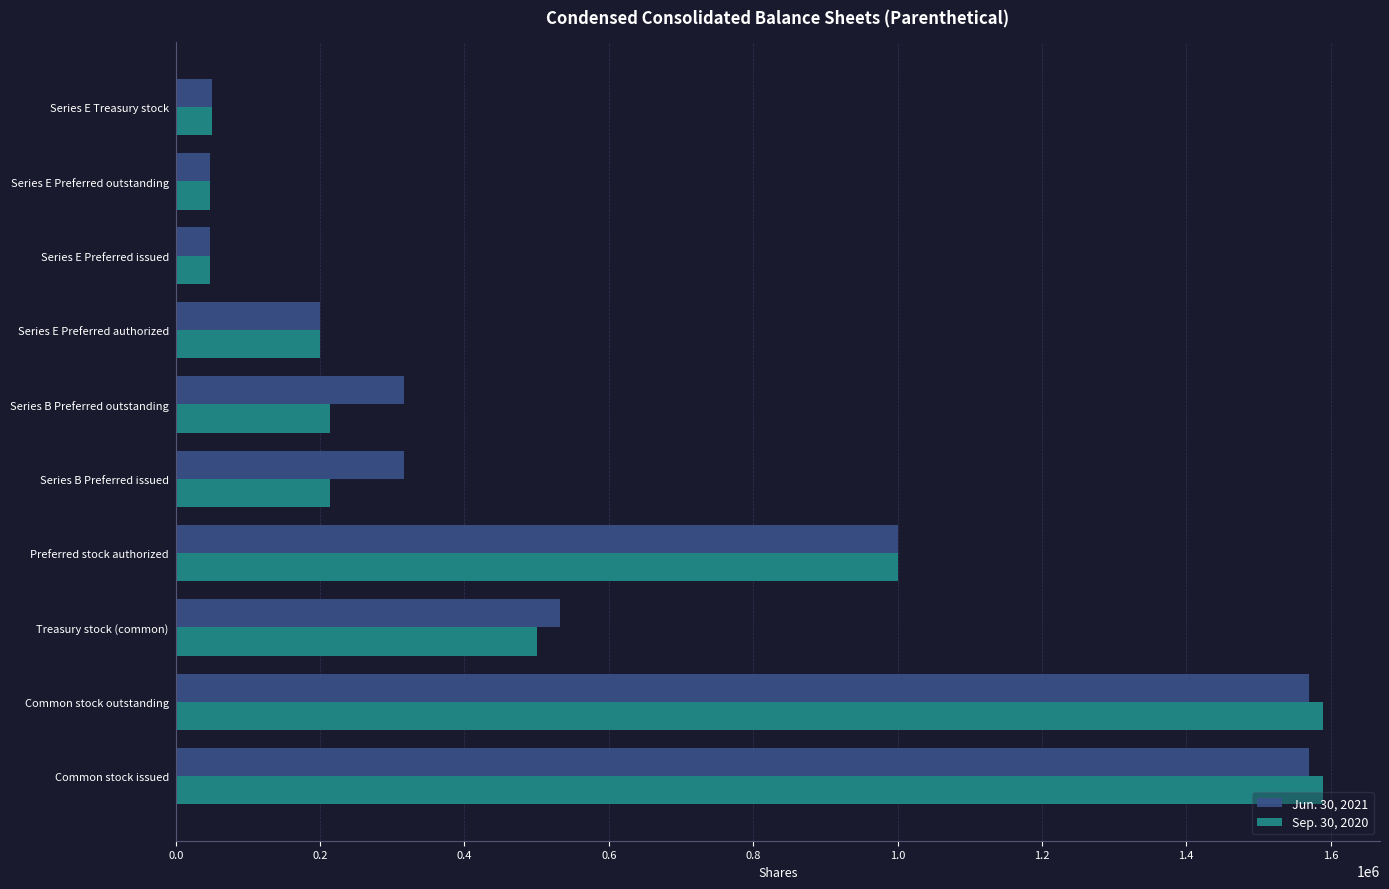

List the series in order of their overall mean, lowest first.

Sep. 30, 2020, Jun. 30, 2021